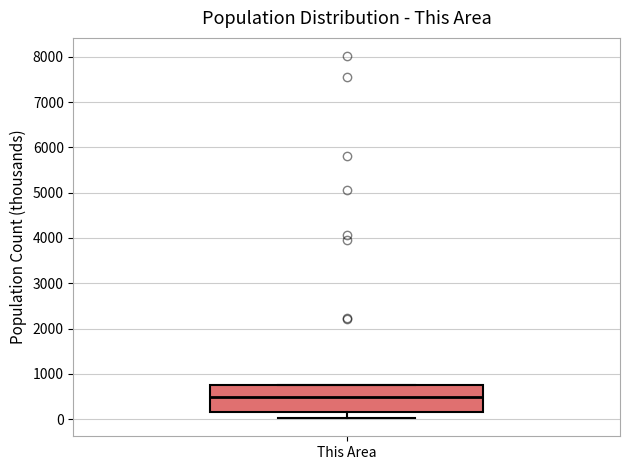

Where is the upper edge of the box for This Area on the y-axis? The values are not printed on the chart, so give them approximately, as read against the axis.

800